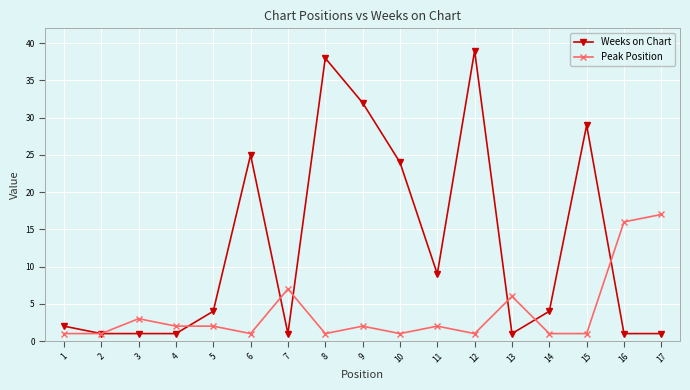

List the series in order of their overall mean, highest first.

Weeks on Chart, Peak Position